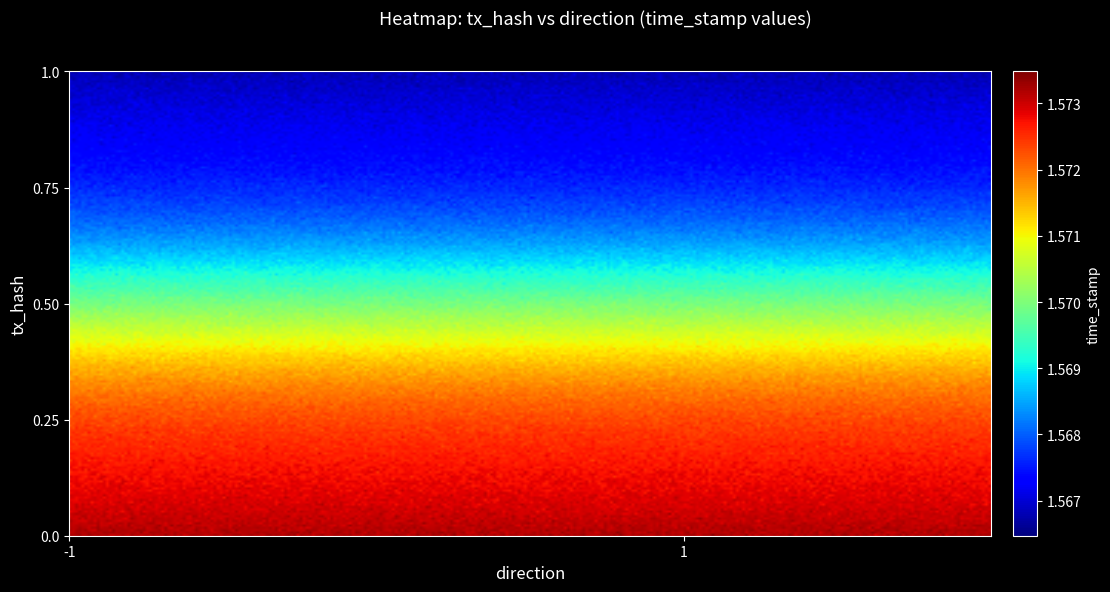

Between time_stamp and direction, which is larger?

time_stamp